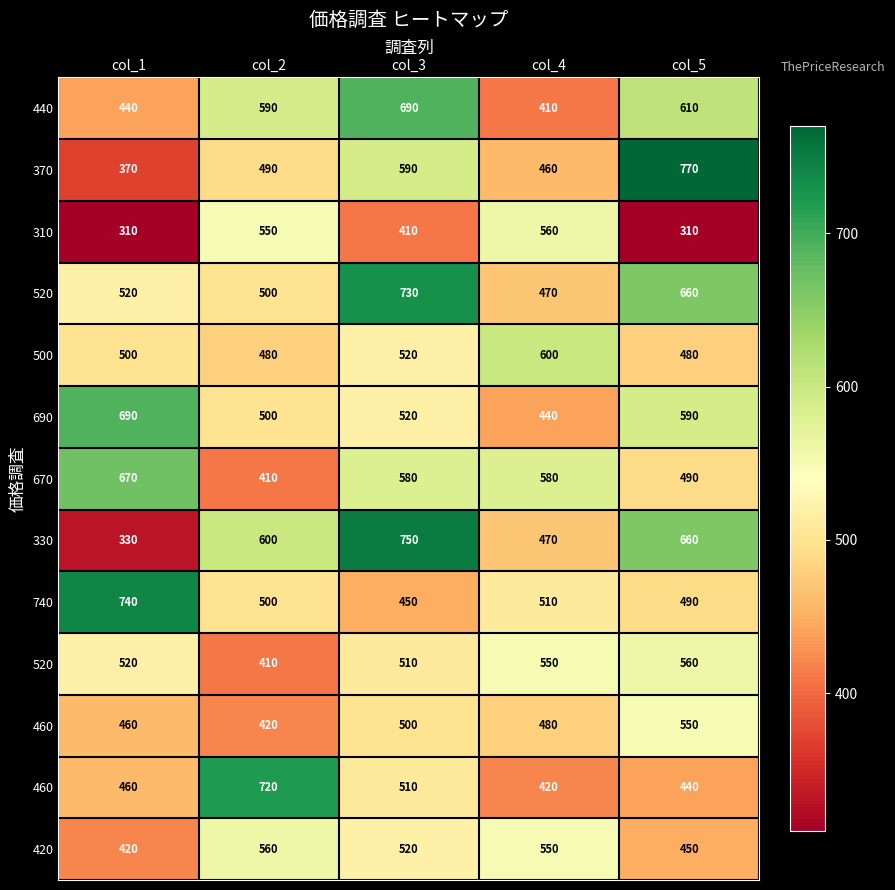

How many distinct data groups are displayed?

13